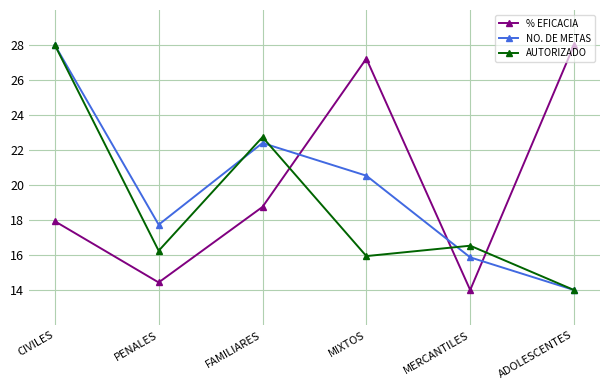

Reading left to right, what are all the values shown in this chart?

% EFICACIA: CIVILES=17.9	PENALES=14.4	FAMILIARES=18.7	MIXTOS=27.2	MERCANTILES=14.0	ADOLESCENTES=28.0
NO. DE METAS: CIVILES=28.0	PENALES=17.7	FAMILIARES=22.4	MIXTOS=20.5	MERCANTILES=15.9	ADOLESCENTES=14.0
AUTORIZADO: CIVILES=28.0	PENALES=16.2	FAMILIARES=22.7	MIXTOS=15.9	MERCANTILES=16.5	ADOLESCENTES=14.0